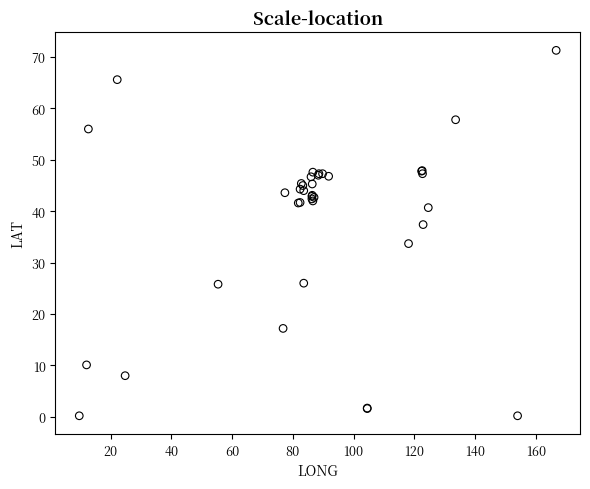

What Y value in the scatter plot is closest to 35?

33.7